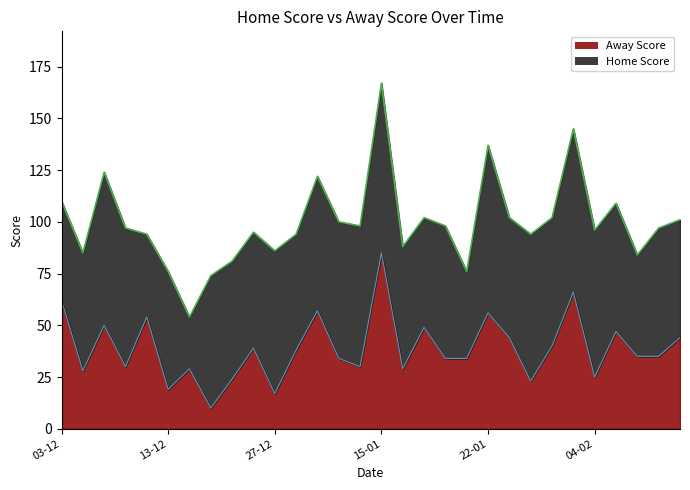

Which label corresponds to the smallest value in the chart?

16-12